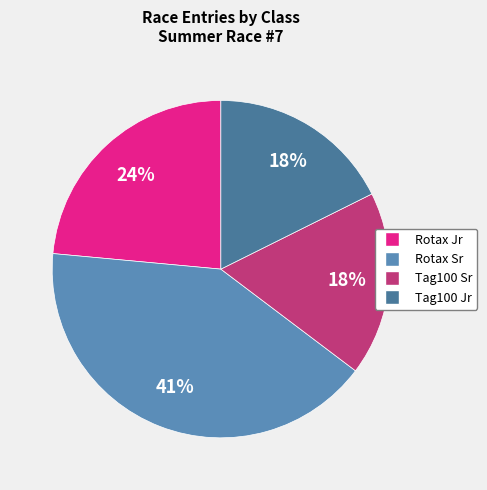

Is the sum of Tag100 Jr and Rotax Sr greater than half?

Yes